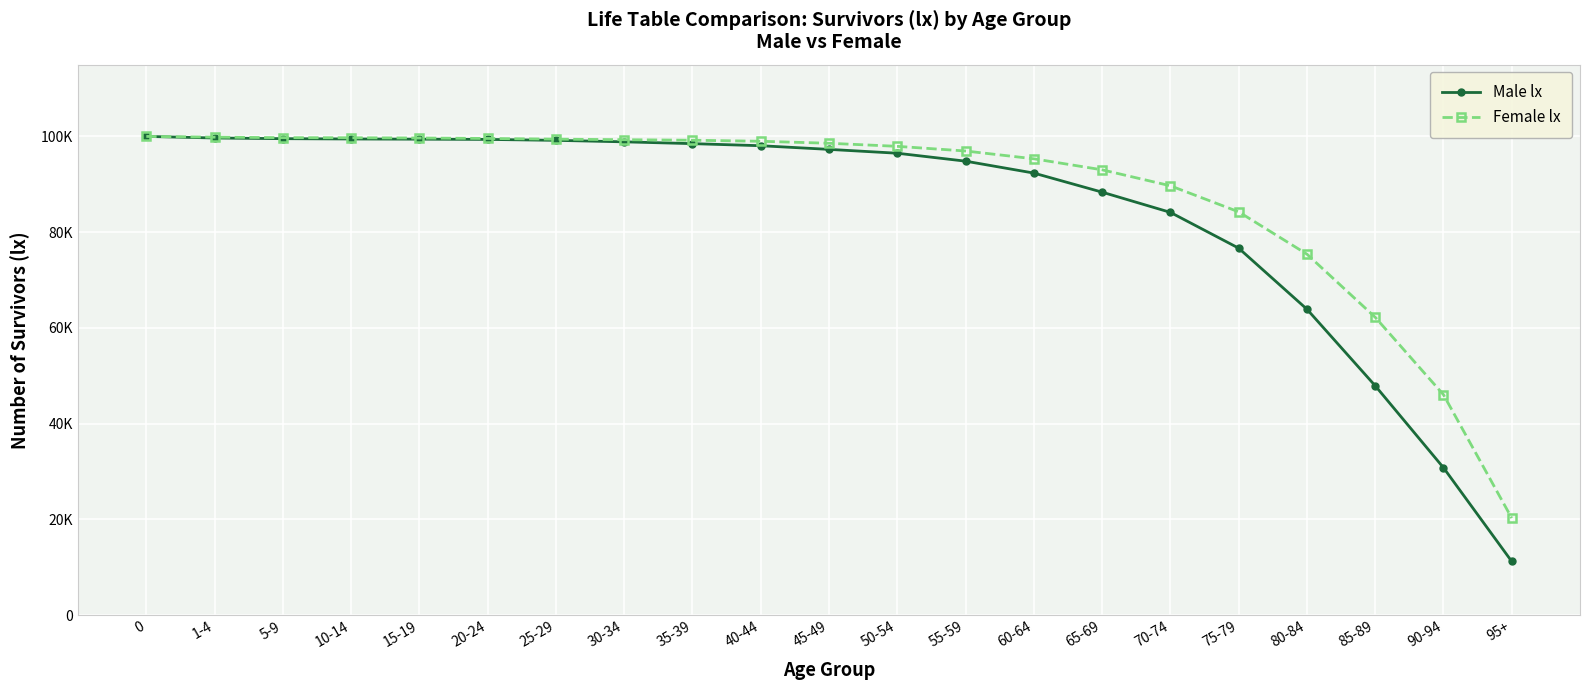

What are all the series names shown in the legend?

Male lx, Female lx